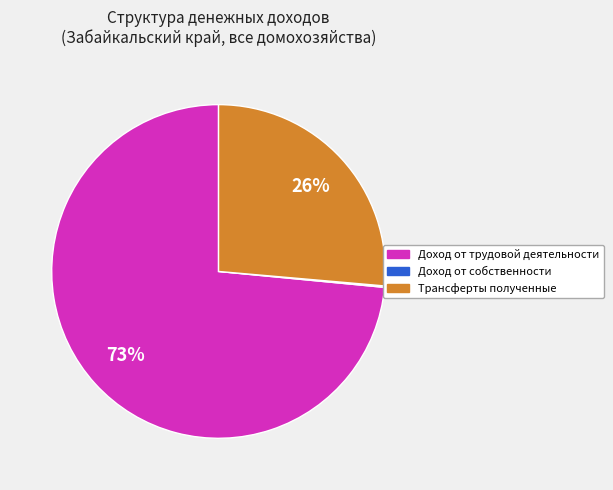

The Трансферты полученные slice represents 15% of the pie. True or false?

False